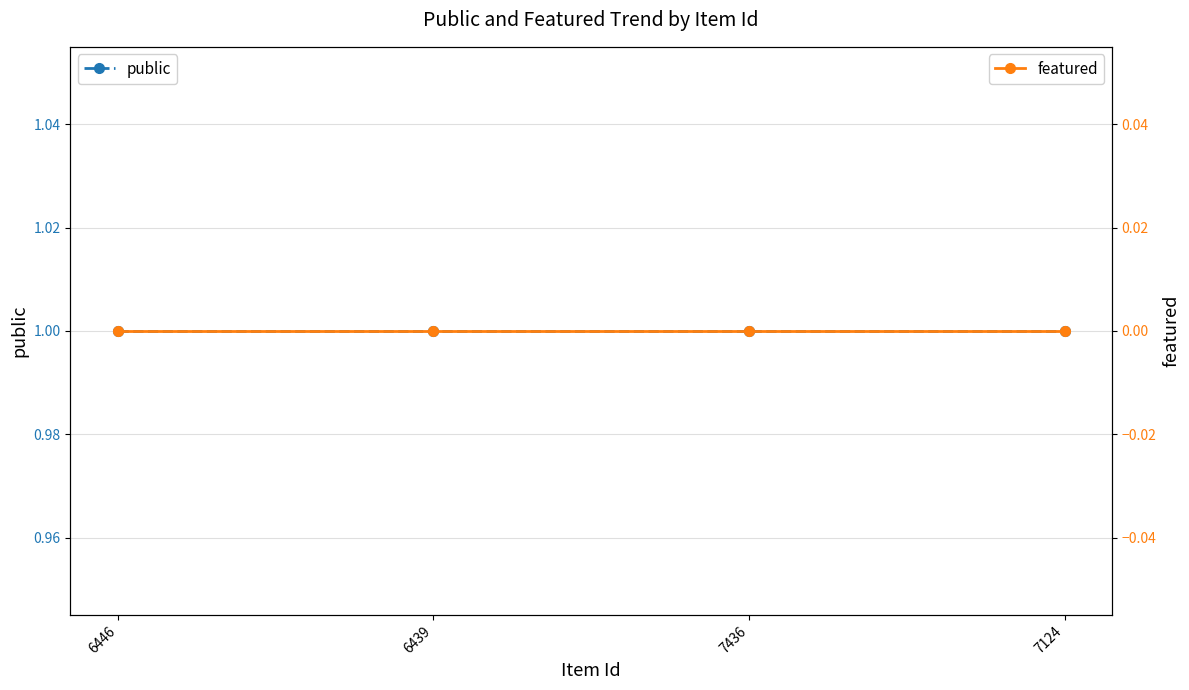

True or false: public and featured cross at least once.

False